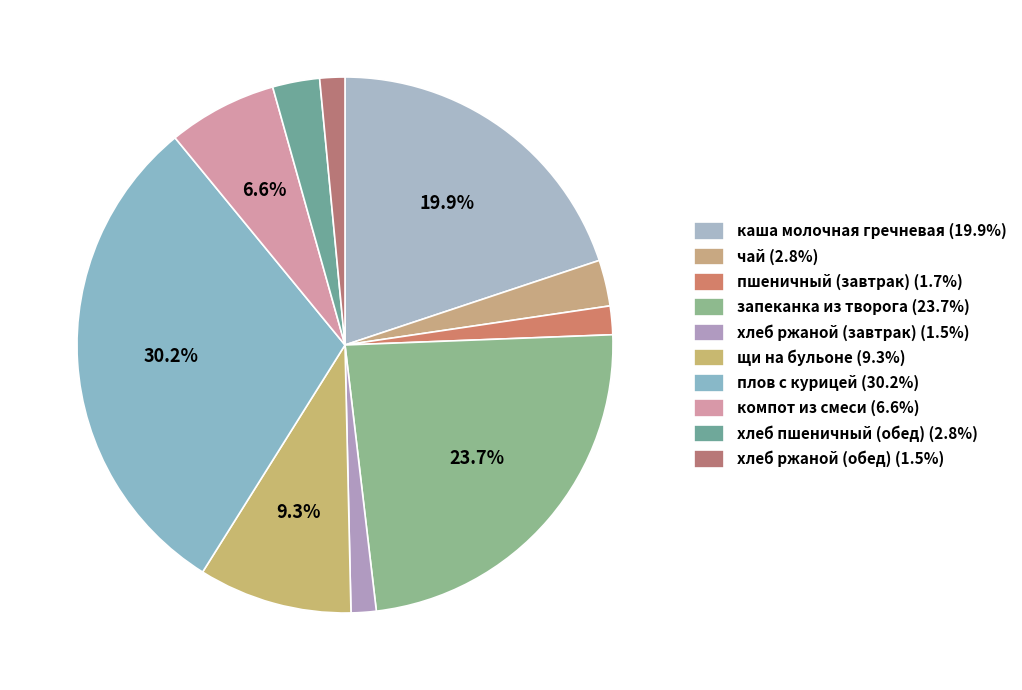

Does щи на бульоне account for over 50% of the chart?

No